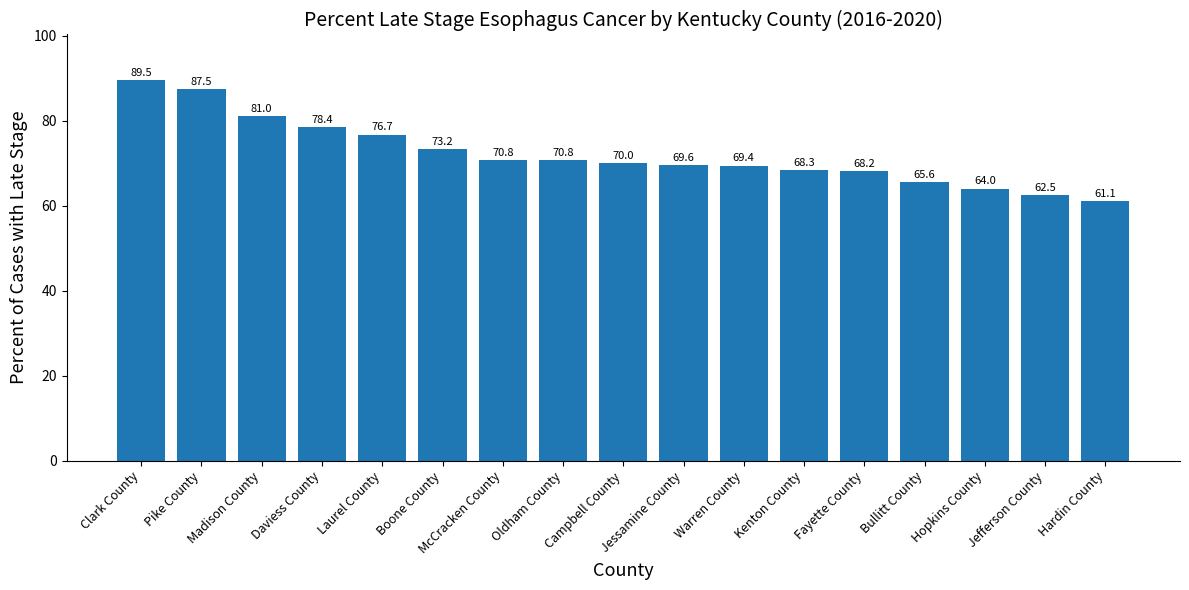

Between Clark County and Hardin County, which is larger?

Clark County